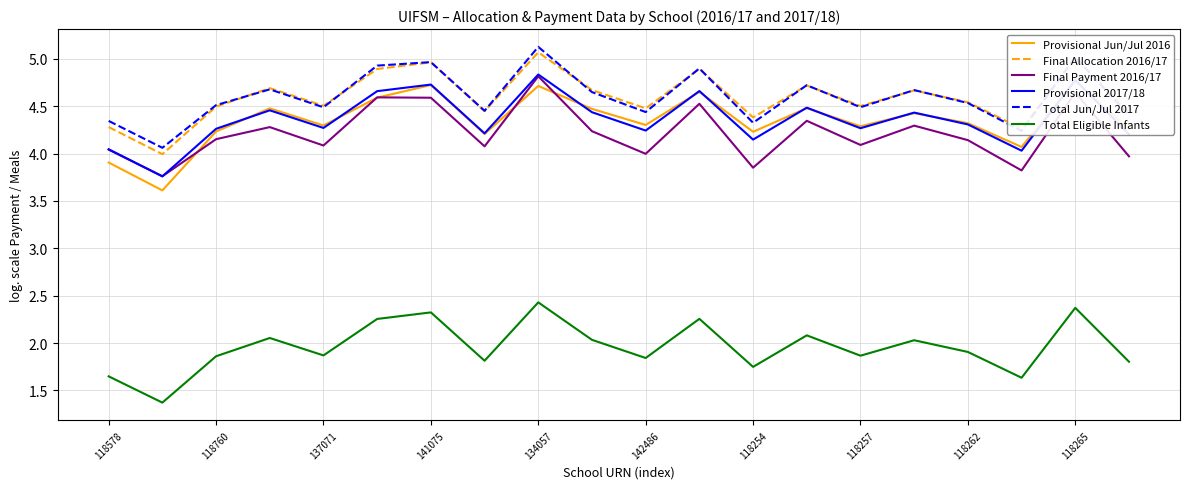

Count the number of categories in the chart.

20